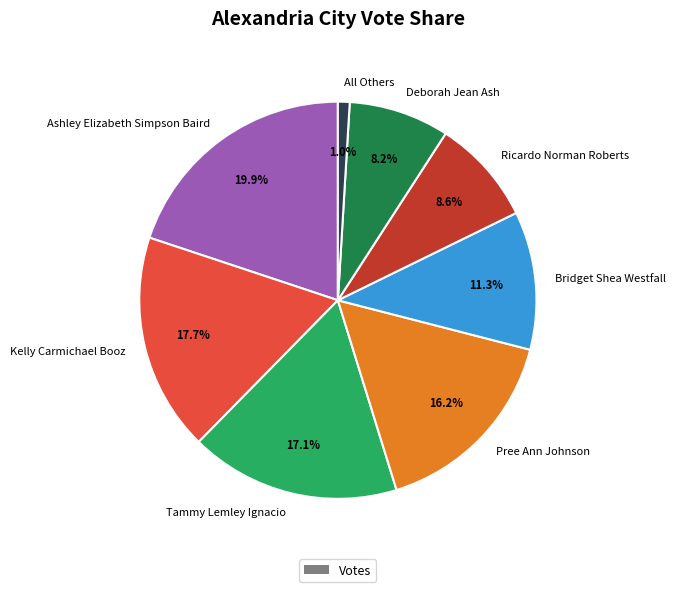

What percentage is the Deborah Jean Ash slice, to the nearest percent?

8%